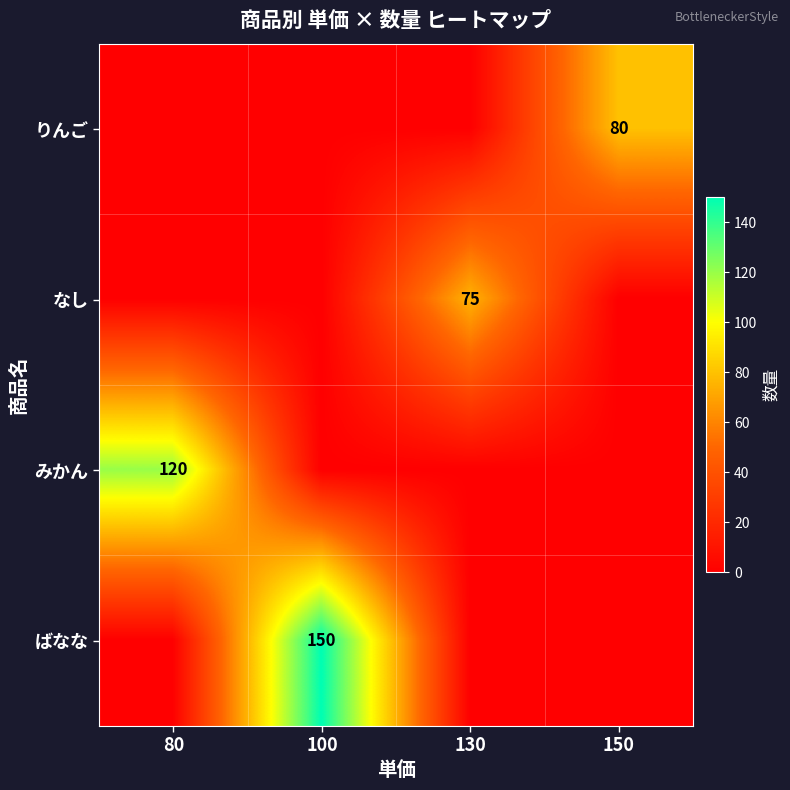

What is the difference between the highest and lowest values at 150?

80